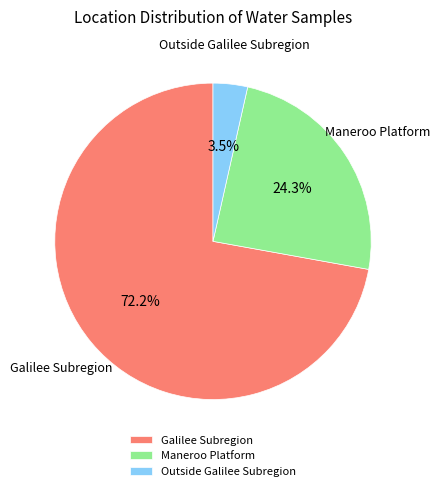

Does Maneroo Platform represent more than half of the total?

No